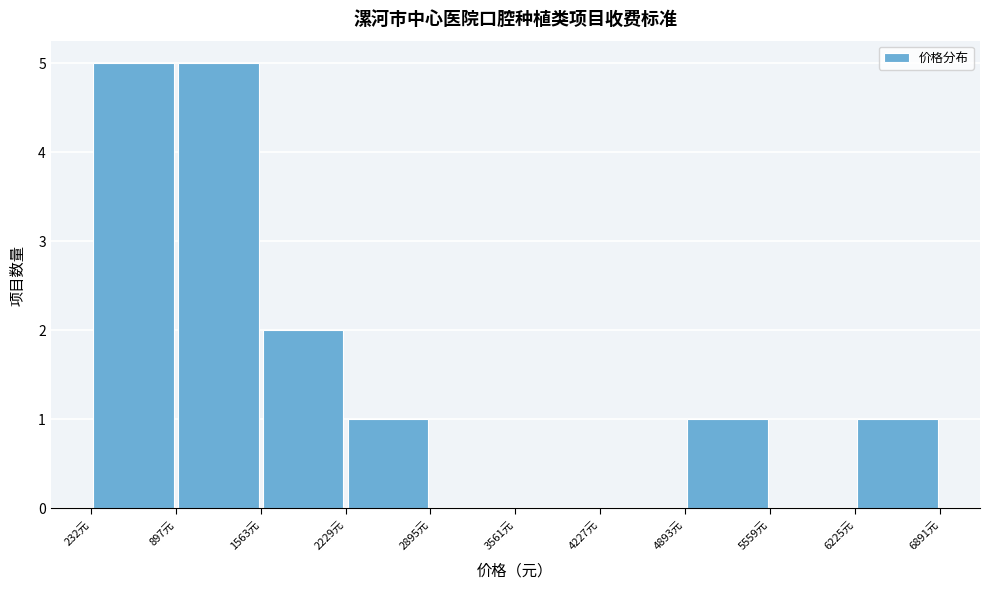

Reading left to right, transcribe this chart: for each bar, give the range it covers on the x-axis and its height. Neither the bar edges nor the heights are printed on the chart, so give them approximately, as read against the axes.

200 to 900: 5
900 to 1600: 5
1600 to 2200: 2
2200 to 2900: 1
2900 to 3600: 0
3600 to 4200: 0
4200 to 4900: 0
4900 to 5600: 1
5600 to 6200: 0
6200 to 6900: 1